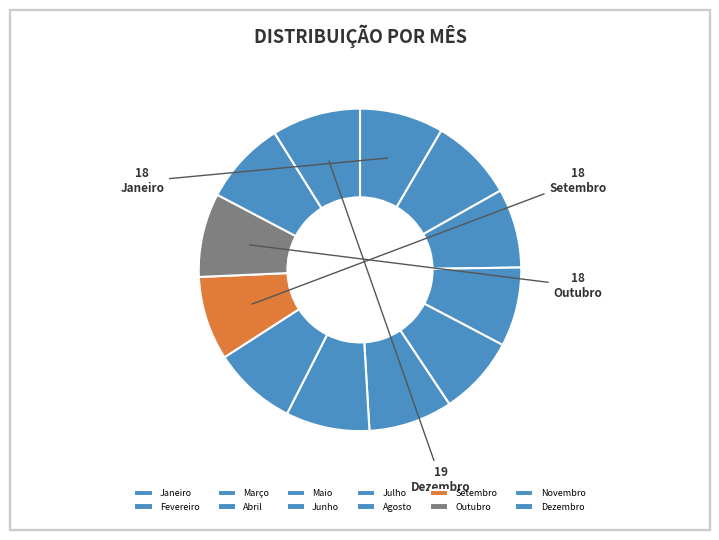

How many segments does this pie chart have?

12